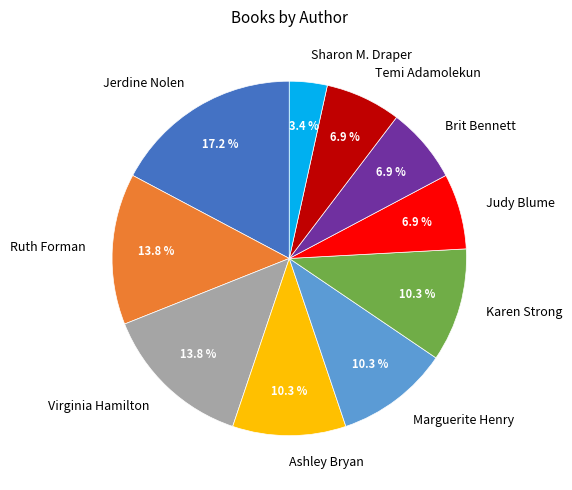

How many segments does this pie chart have?

10